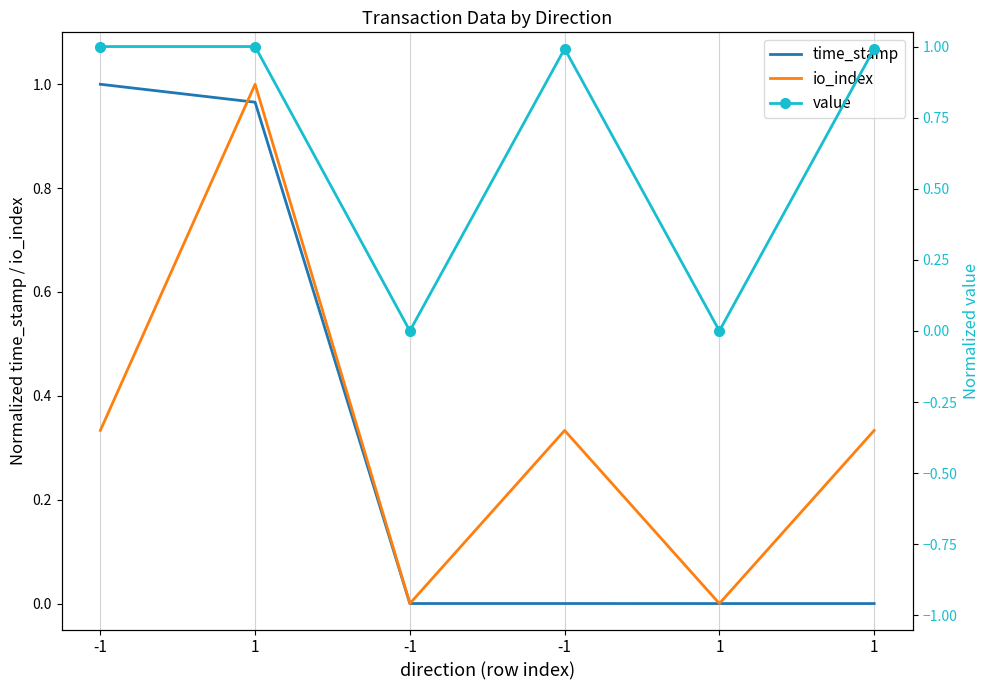

Rank the series at -1 from highest to lowest value.

time_stamp, value, io_index